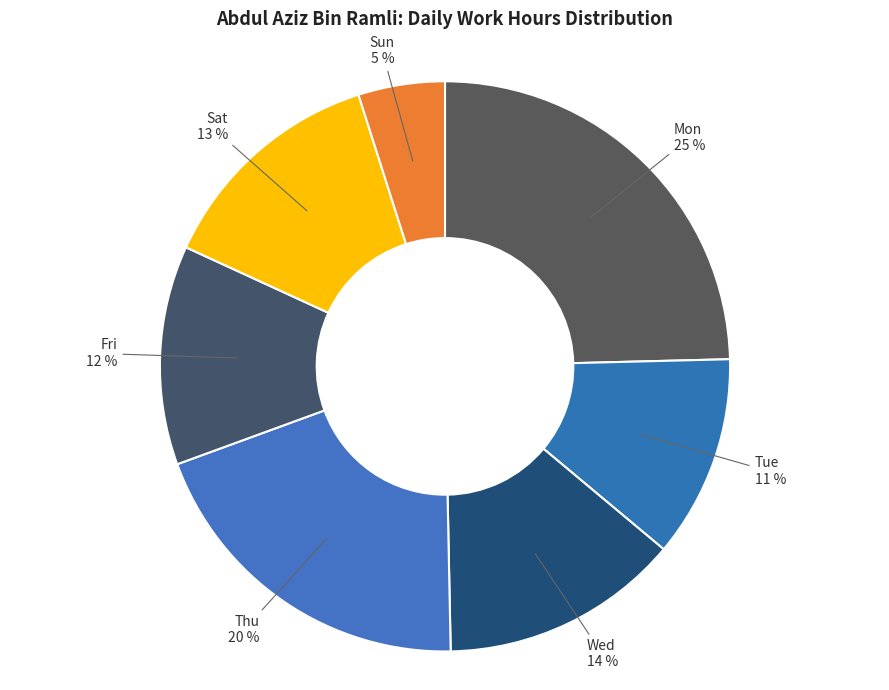

Count the number of slices in the pie.

7